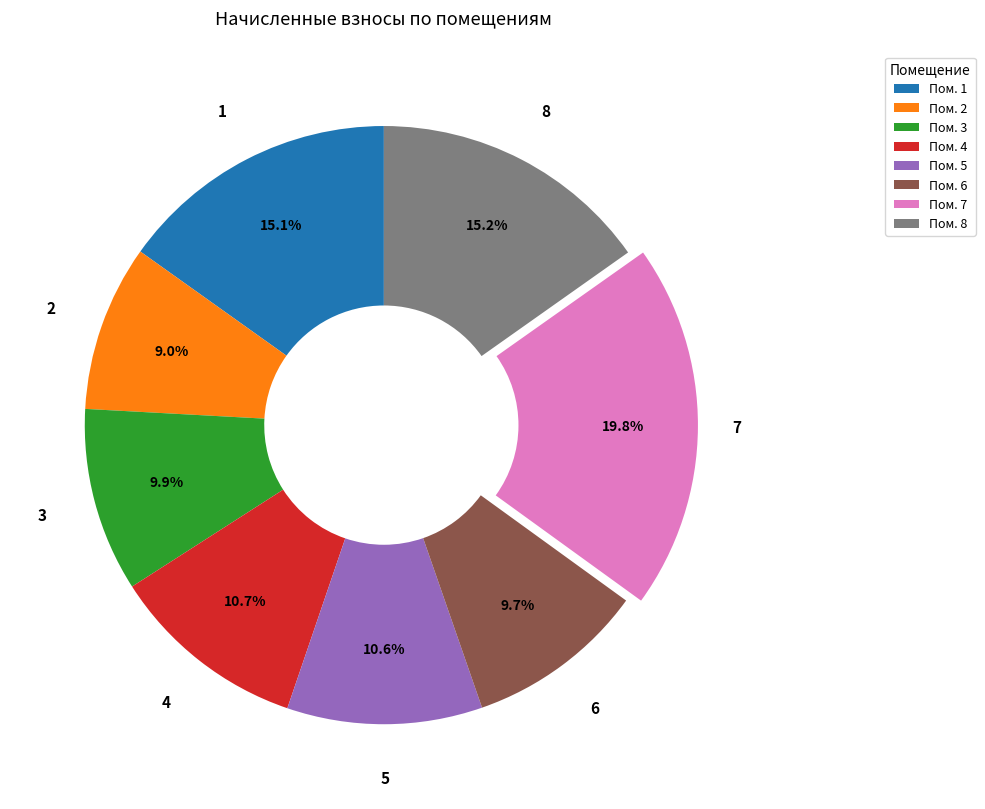

Between 5 and 8, which is larger?

8